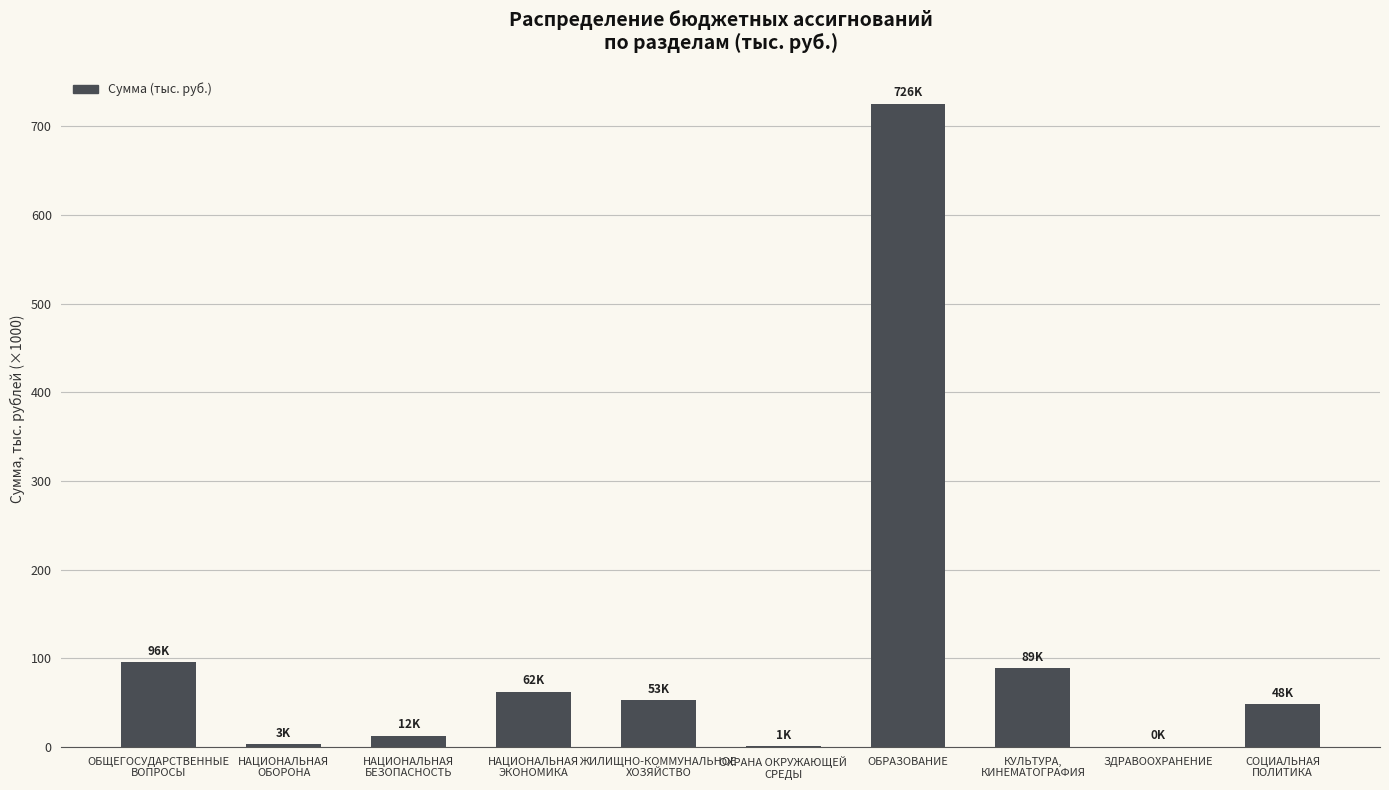

What is the ratio of the value at НАЦИОНАЛЬНАЯ
ЭКОНОМИКА to the value at НАЦИОНАЛЬНАЯ
БЕЗОПАСНОСТЬ?

5.0